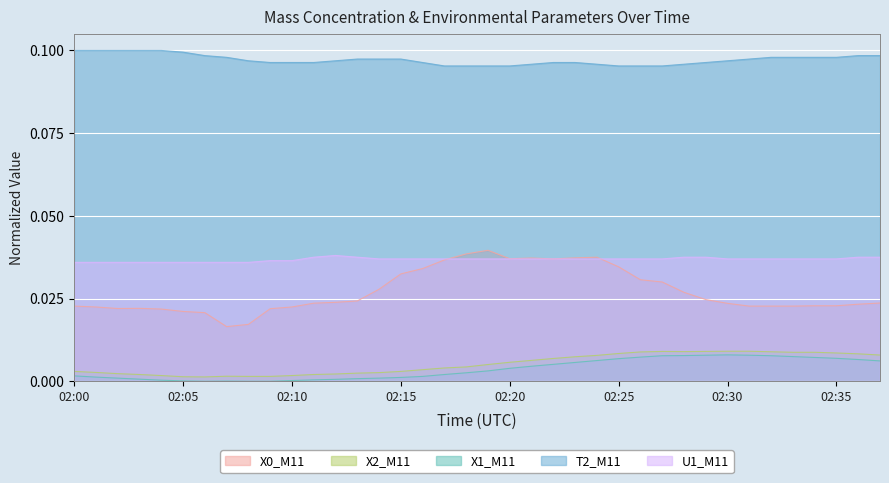

True or false: U1_M11 and T2_M11 cross at least once.

False